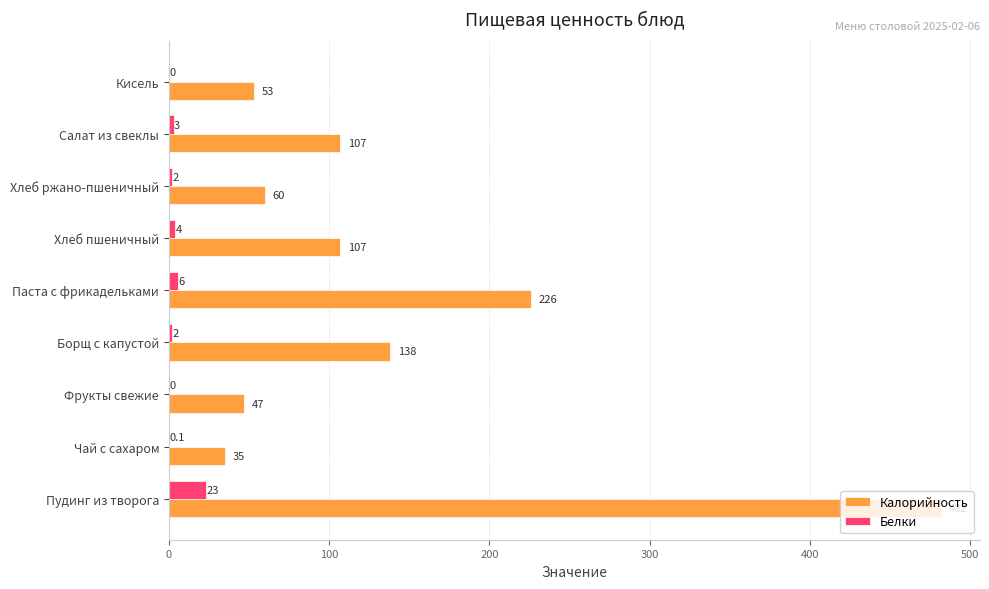

What is the average value of the Калорийность series?

139.4